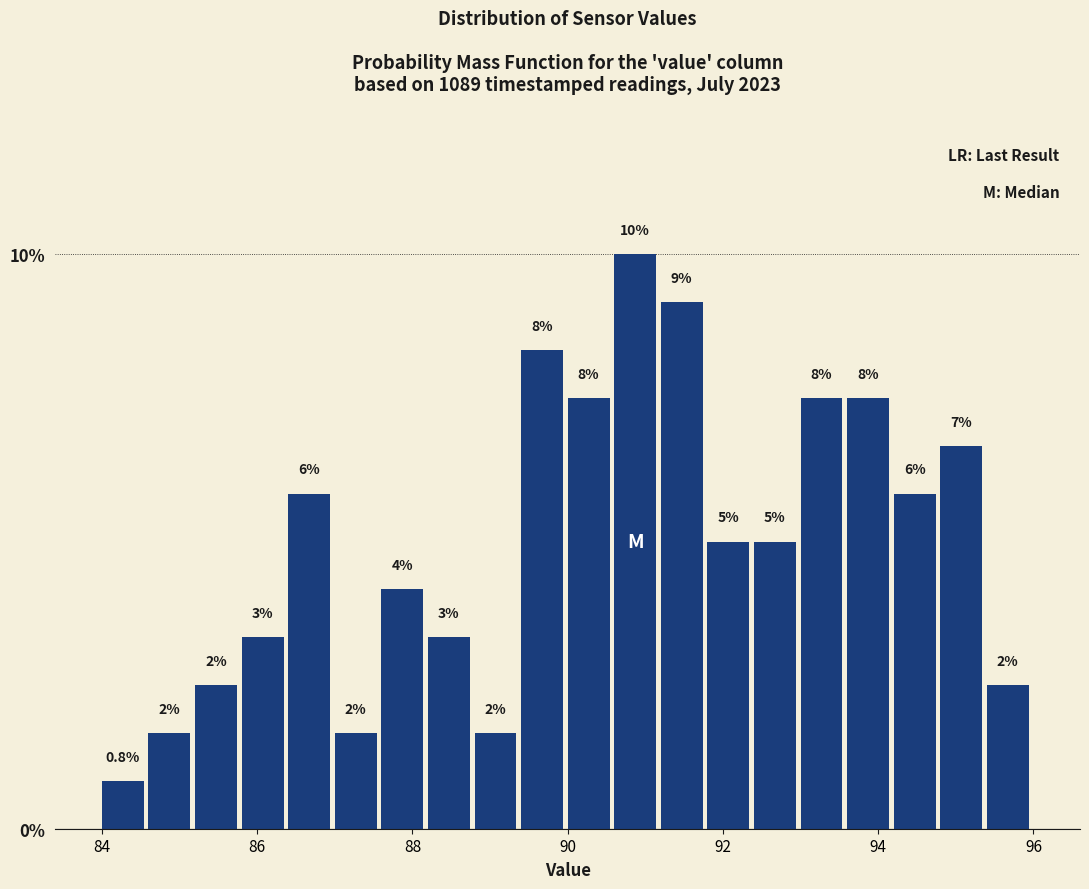

Read against the x-axis, roughly where is the centre of the tallest bar?

90.8